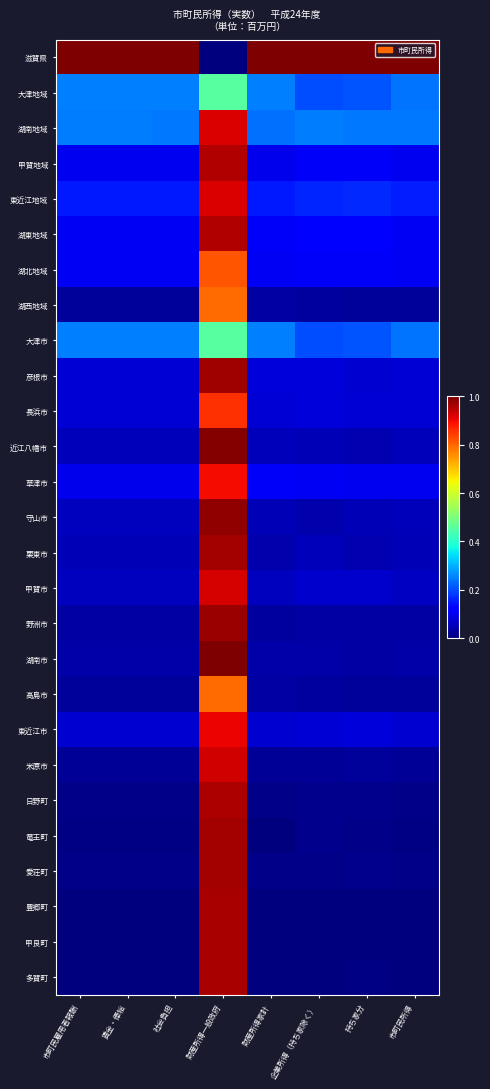

At which category does the chart reach its peak across all series?

市町民雇用者報酬